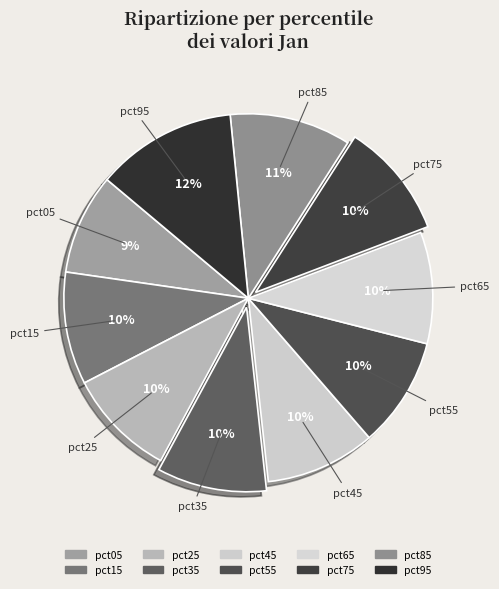

Is it true that pct85 is 11% of the pie?

True